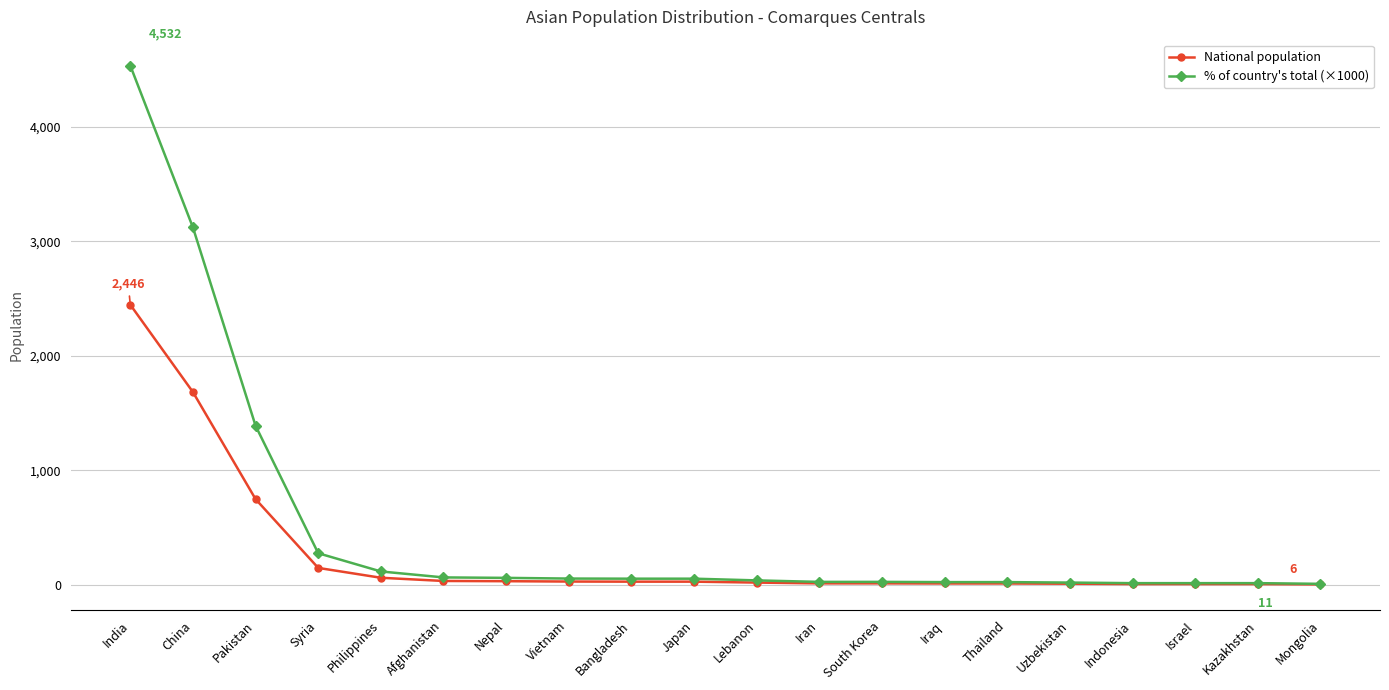

Between China and Syria, which series saw the biggest shift?

% of country's total (×1000)